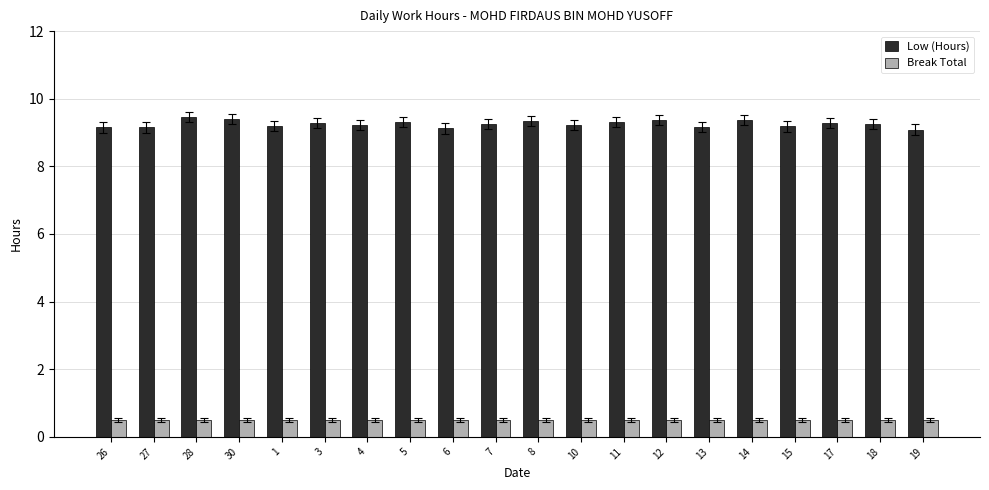

What is the average value of the Low (Hours) series?

9.3